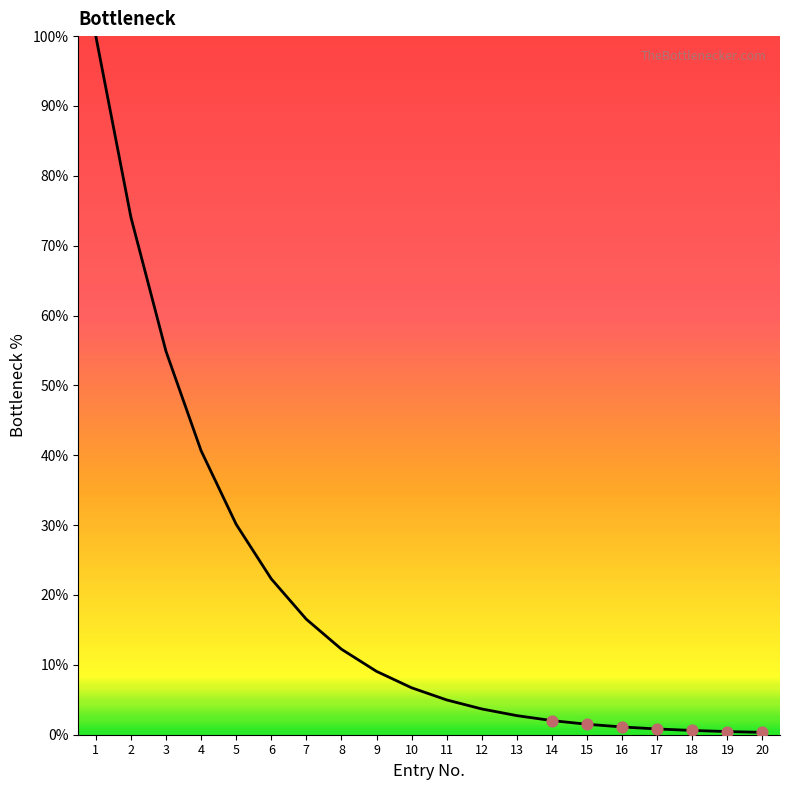

Which has a higher value, 1 or 5?

1